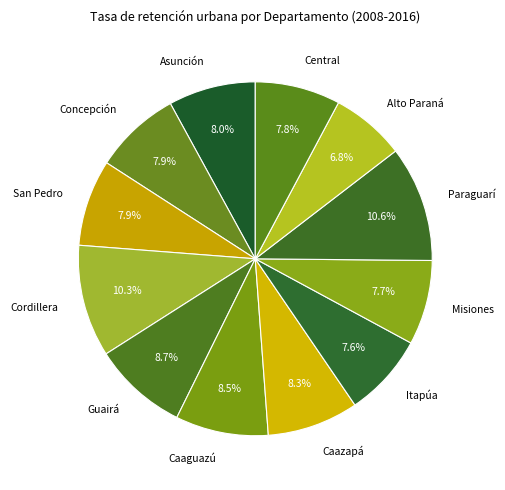

True or false: Asunción accounts for 8% of the total.

True